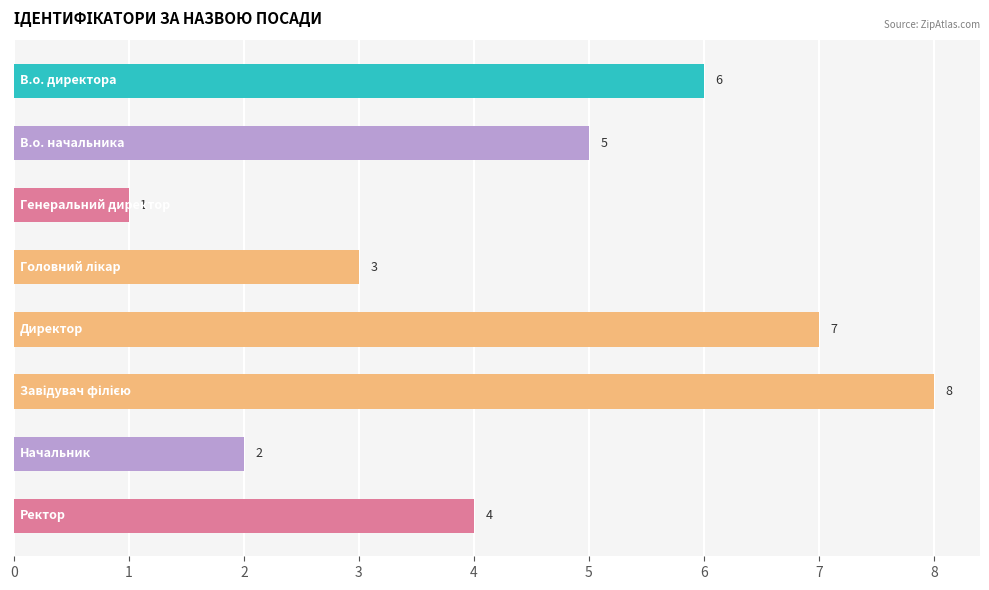

What is the difference between the second highest and second lowest values?

5